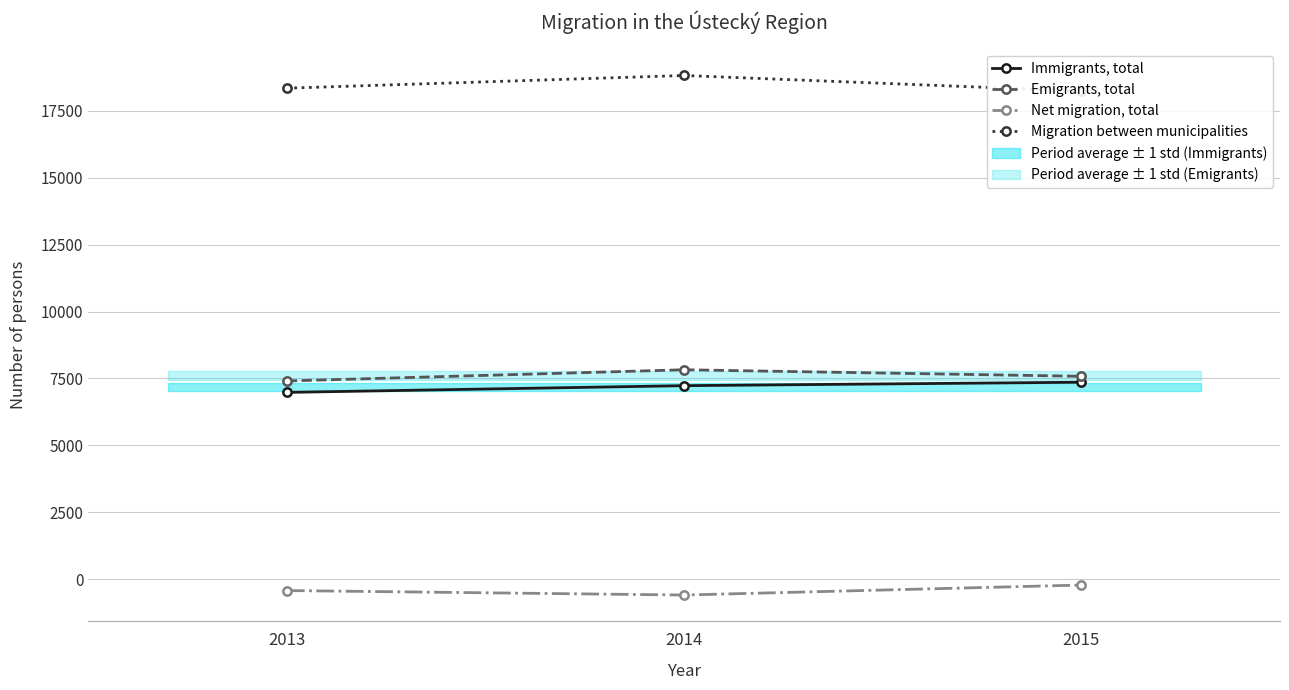

Read the Emigrants, total value at 2014, to the nearest 50.

7800